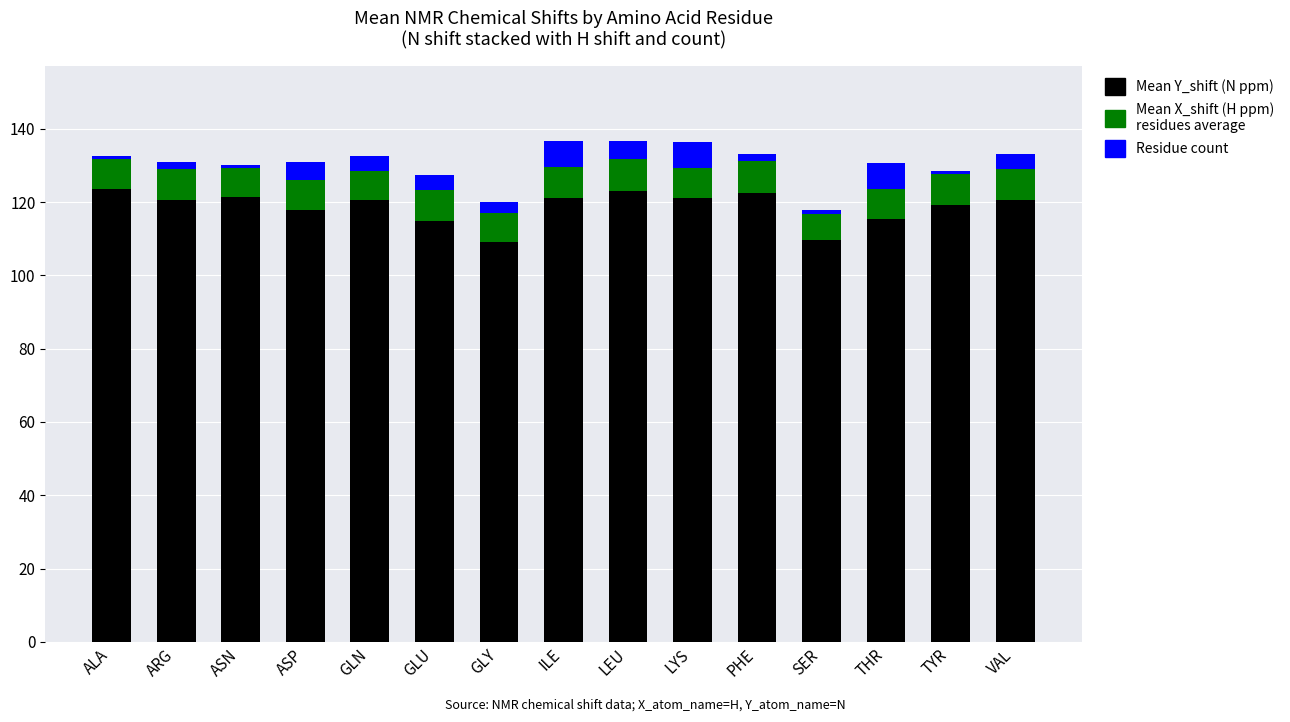

What is the total value across all series at LYS?

136.3